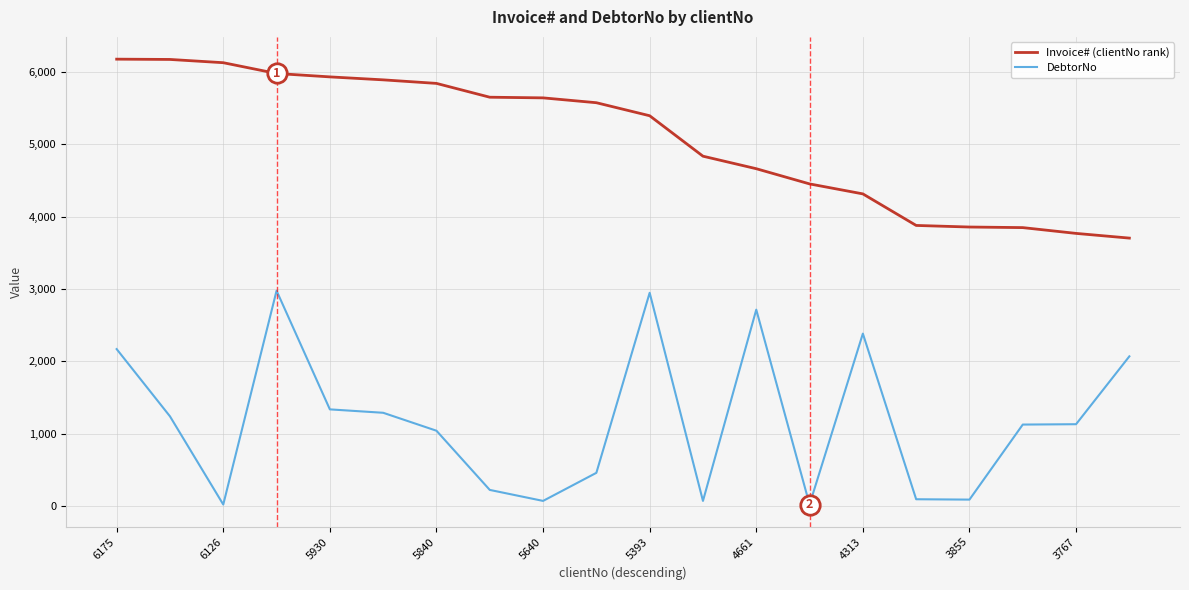

True or false: DebtorNo and Invoice# (clientNo rank) cross at least once.

False